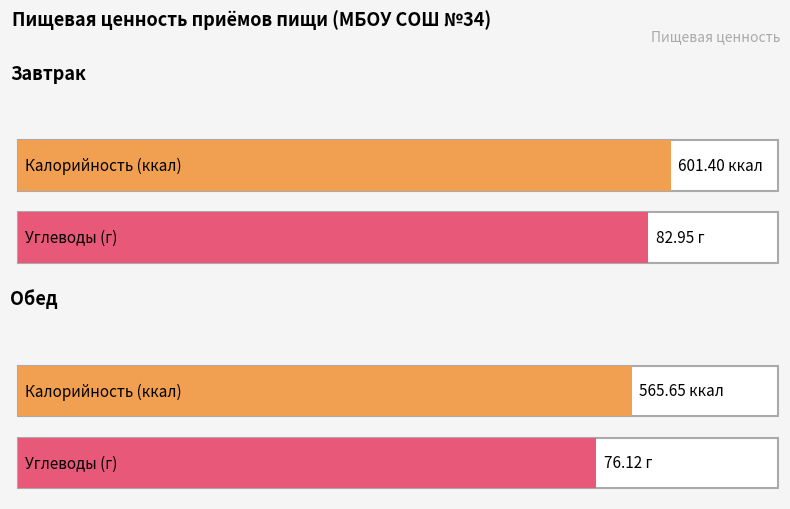

The Жиры series shows 29.6 at Обед. True or false?

False